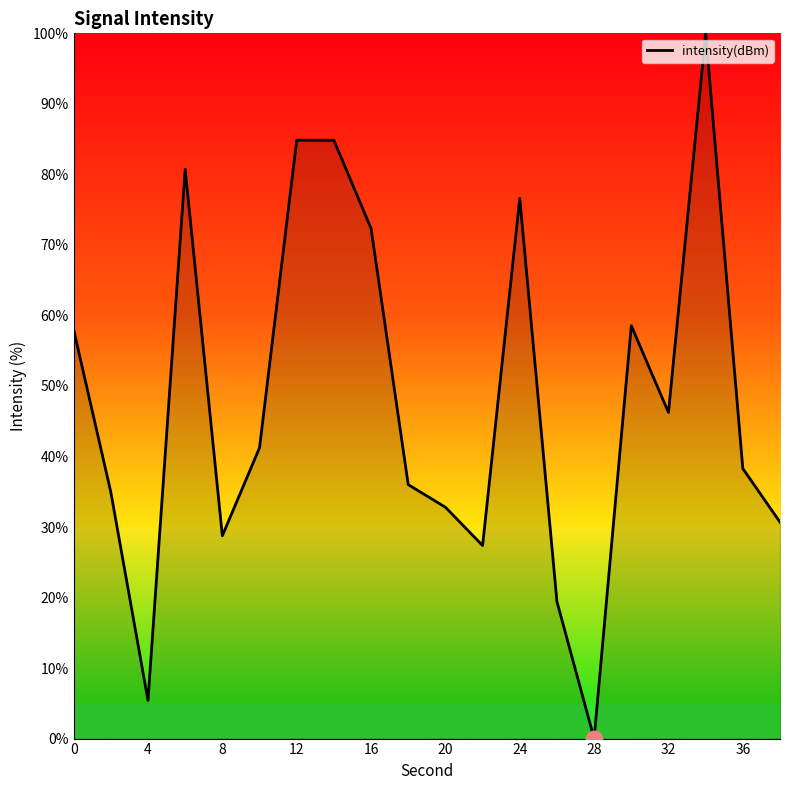

What is the maximum value shown in the chart?

100.0